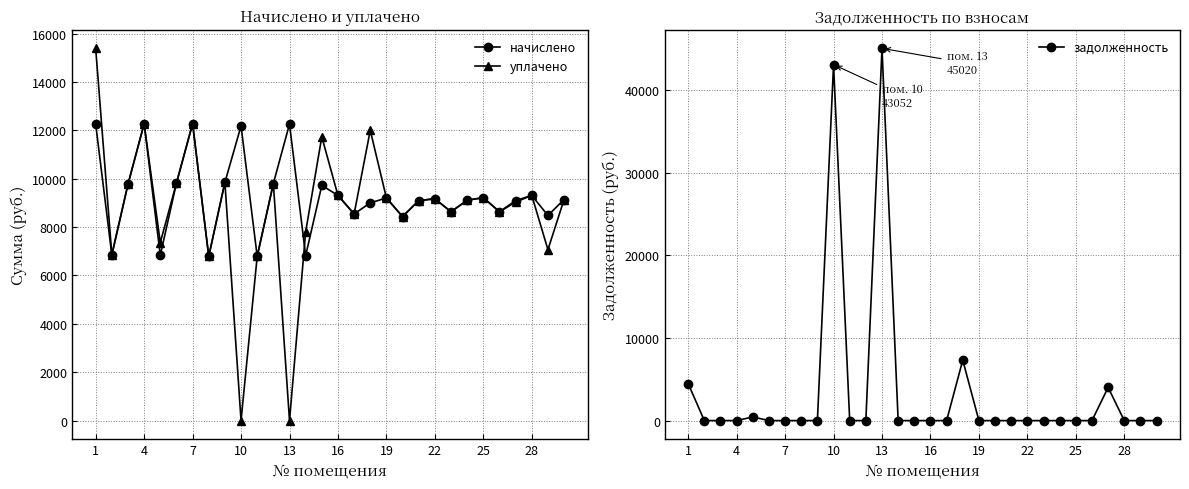

What is the minimum value for начислено?

6789.1